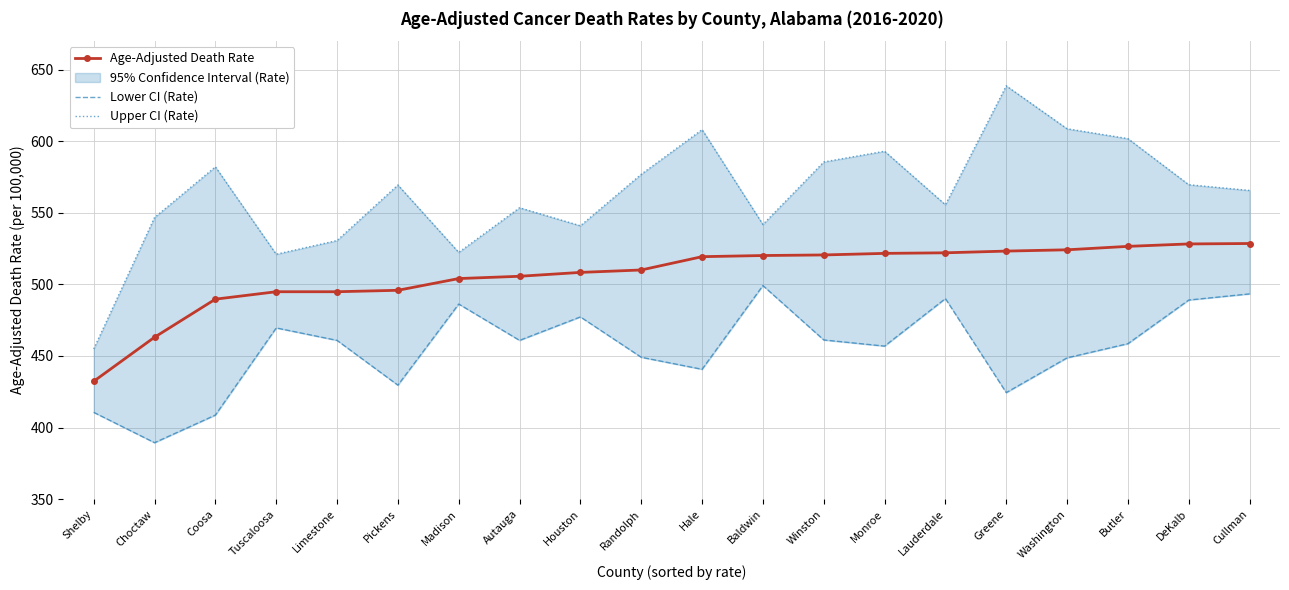

The value of Upper CI (Rate) at Shelby is 764.3. True or false?

False